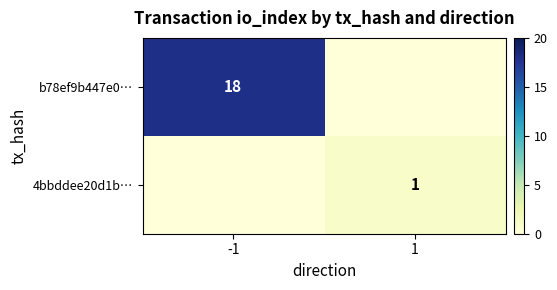

Is it true that 4bbddee20d1b… equals 0 at 1?

False